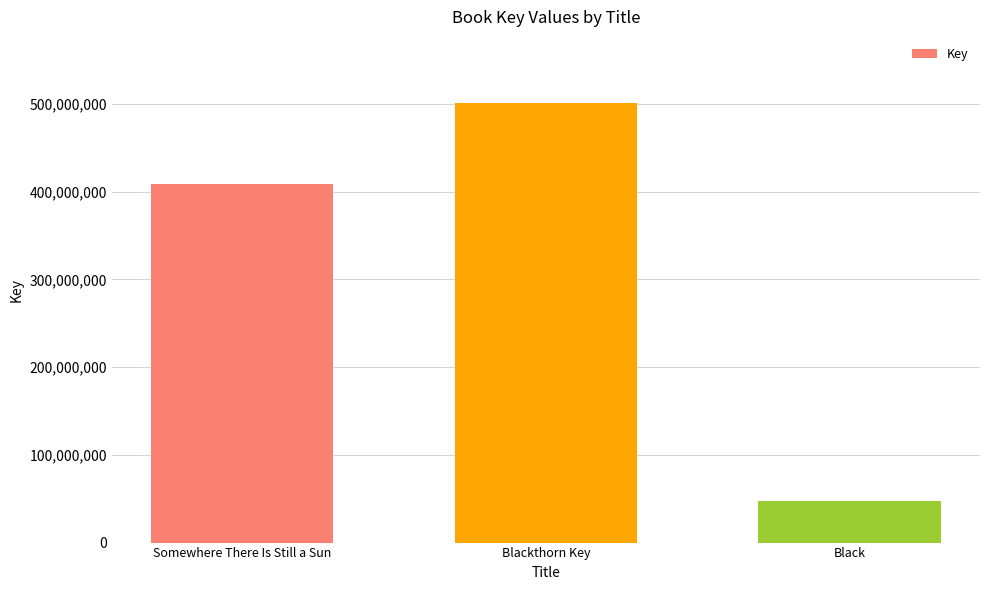

What is the smallest value displayed?

46933032